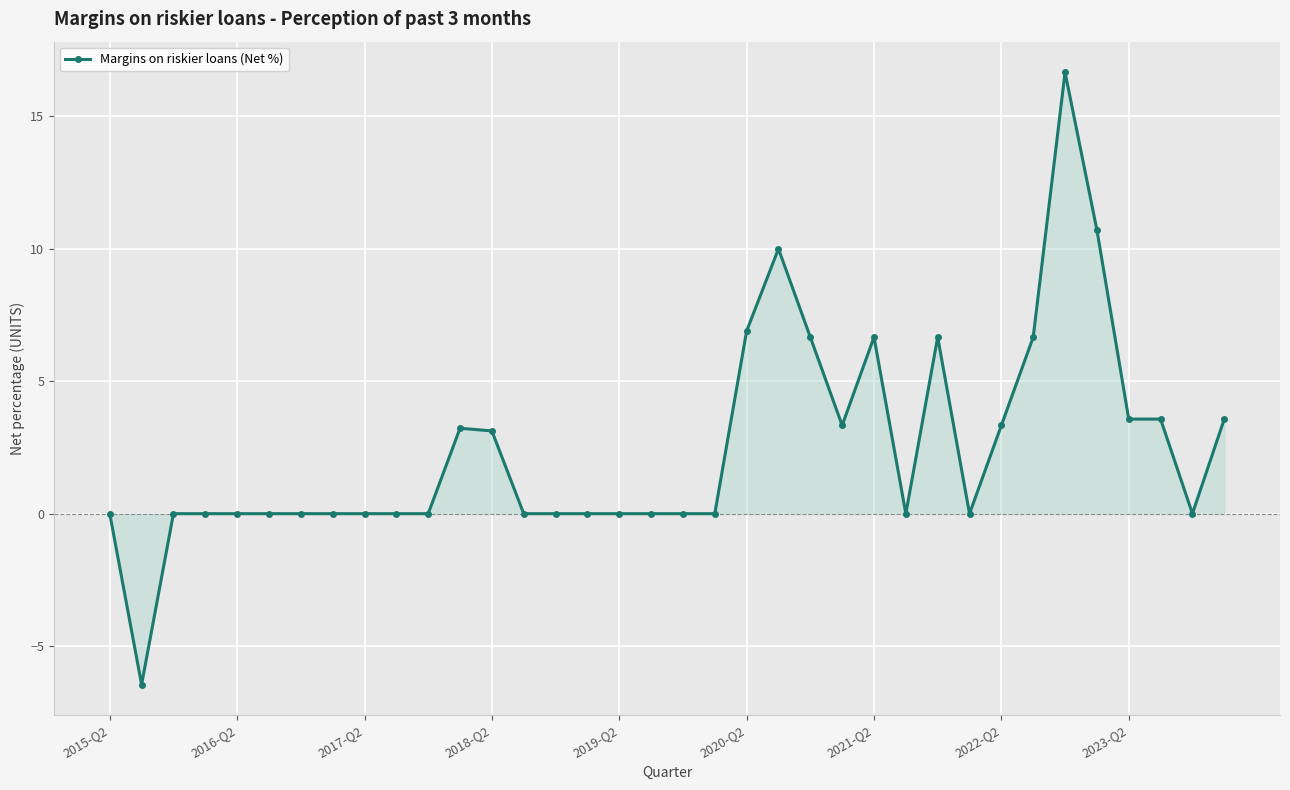

What is the average value?

2.5